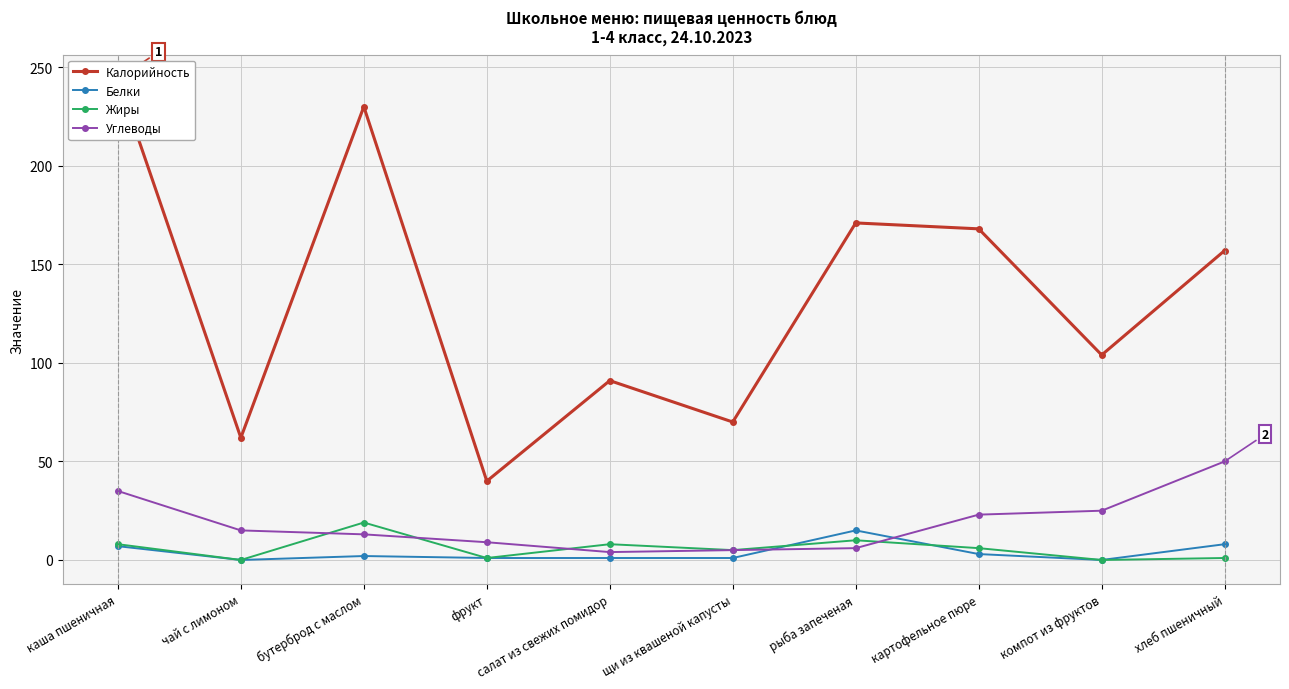

Is it true that Углеводы equals 4 at чай с лимоном?

False